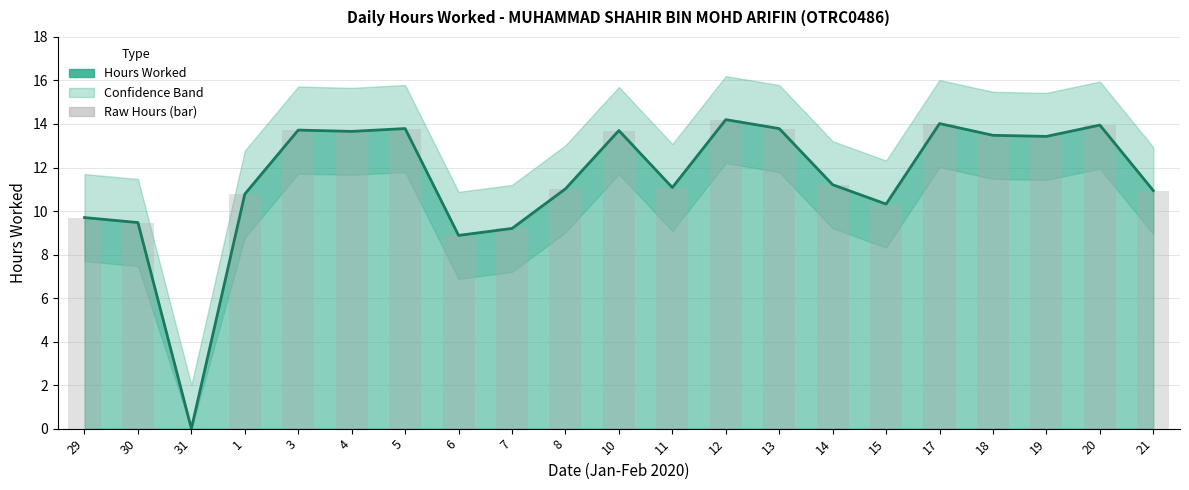

How many data points in Daily Hours (centre) are less than 11?

8